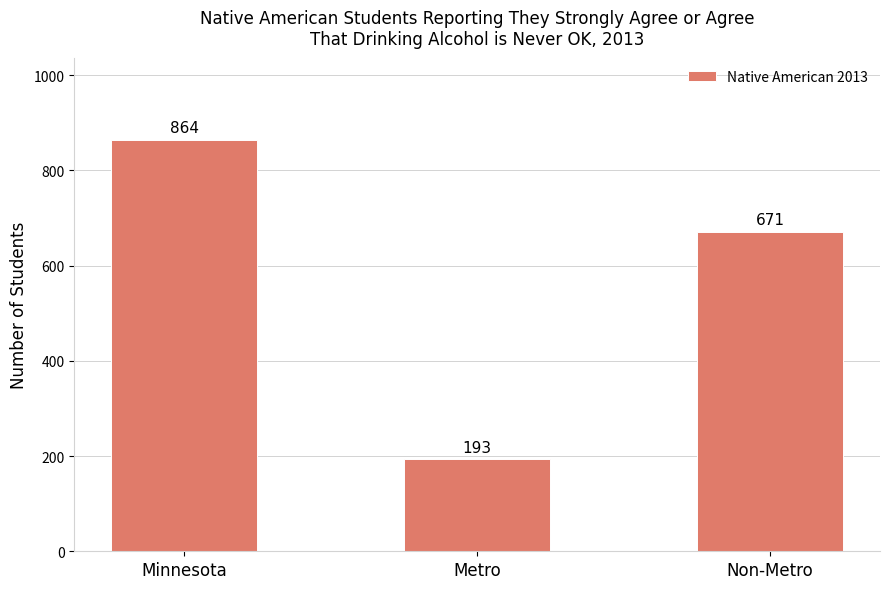

True or false: the data shows 80 at Metro.

False